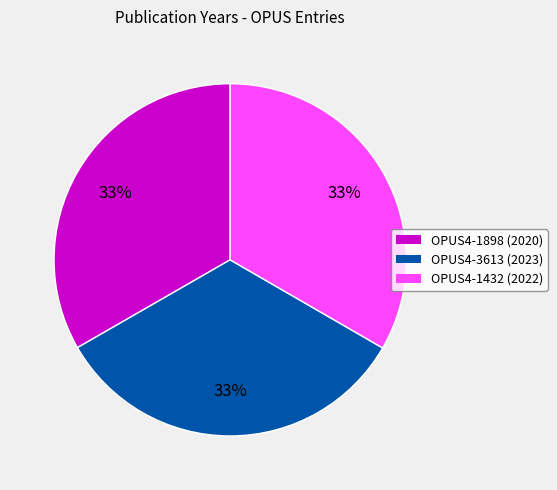

What percentage is the OPUS4-1898 slice, to the nearest percent?

33%